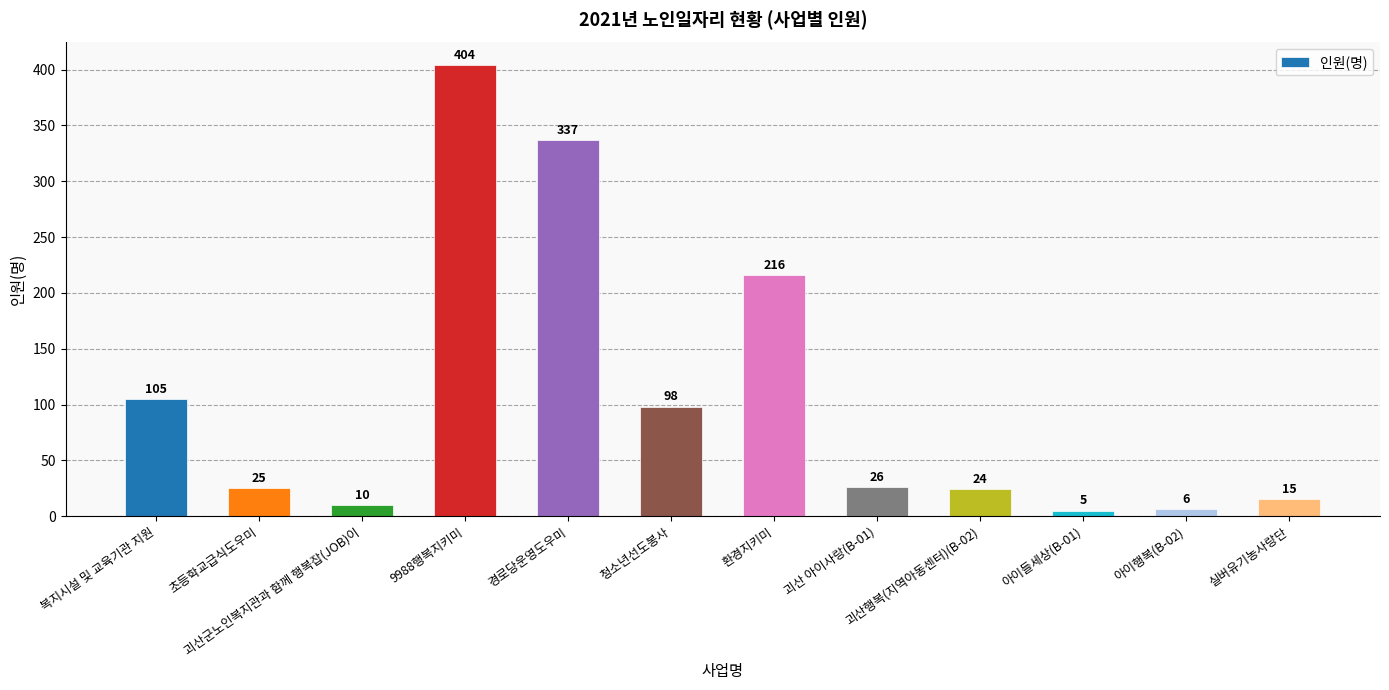

What is the ratio of the value at 초등학교급식도우미 to the value at 환경지키미?

0.1